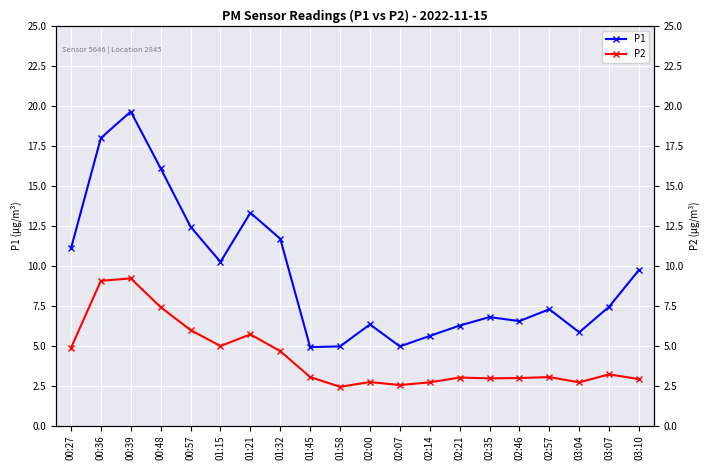

True or false: P1 and P2 intersect in this chart.

False